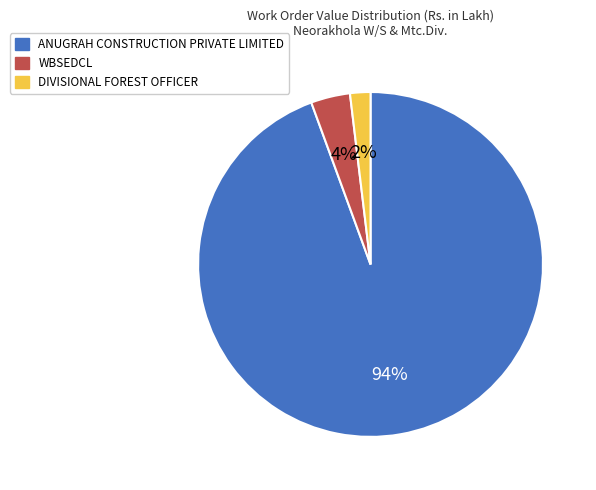

Which has a higher value, WBSEDCL or DIVISIONAL FOREST OFFICER?

WBSEDCL